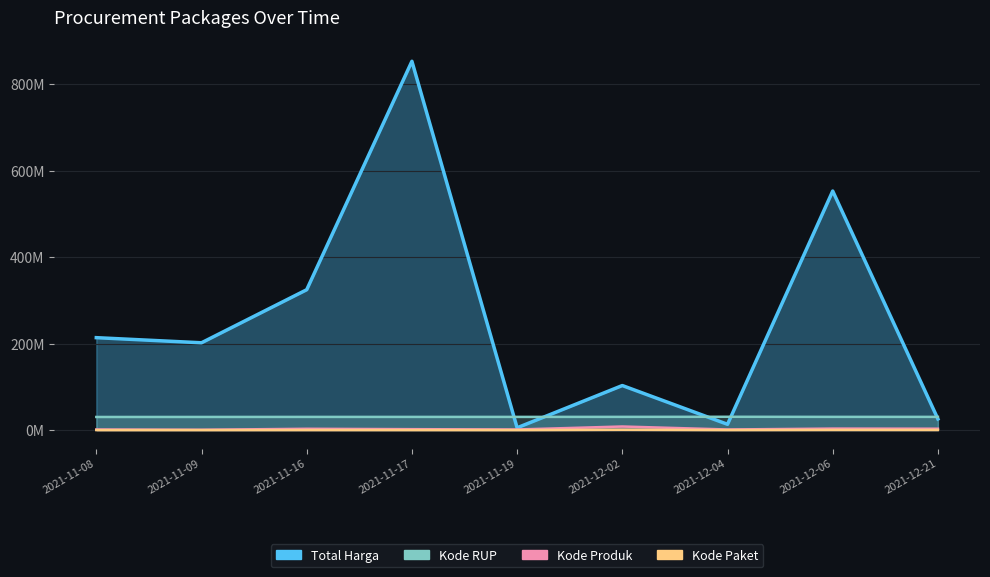

What is the maximum value for Kode RUP?

30745173